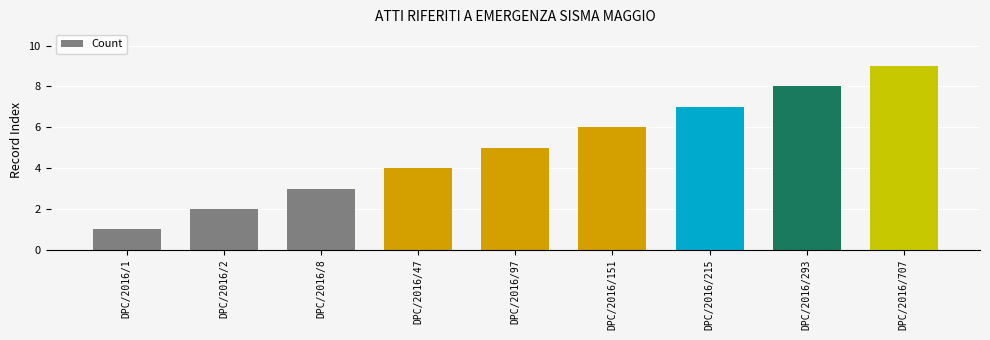

True or false: the data shows 2 at DPC/2016/47.

False